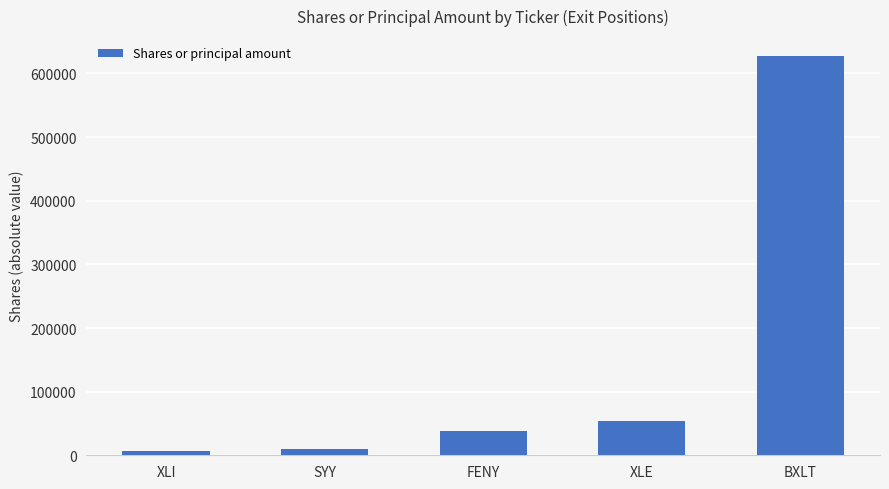

What is the approximate value at XLE?

54277